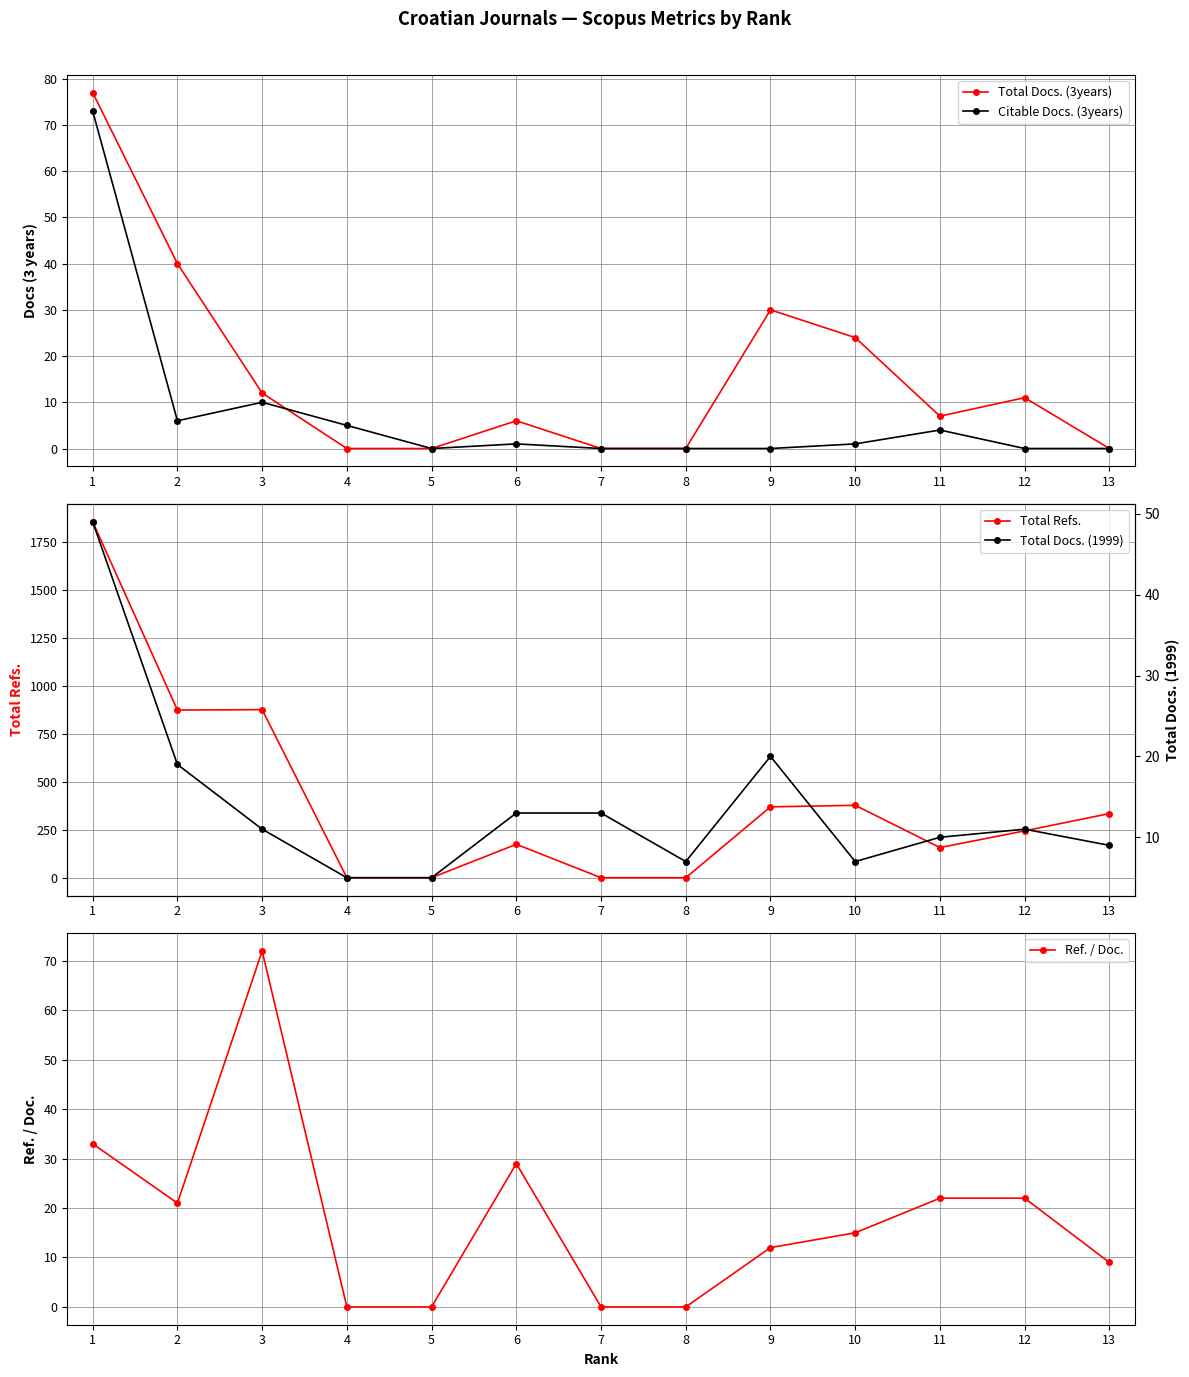

How many lines are shown in the chart?

5